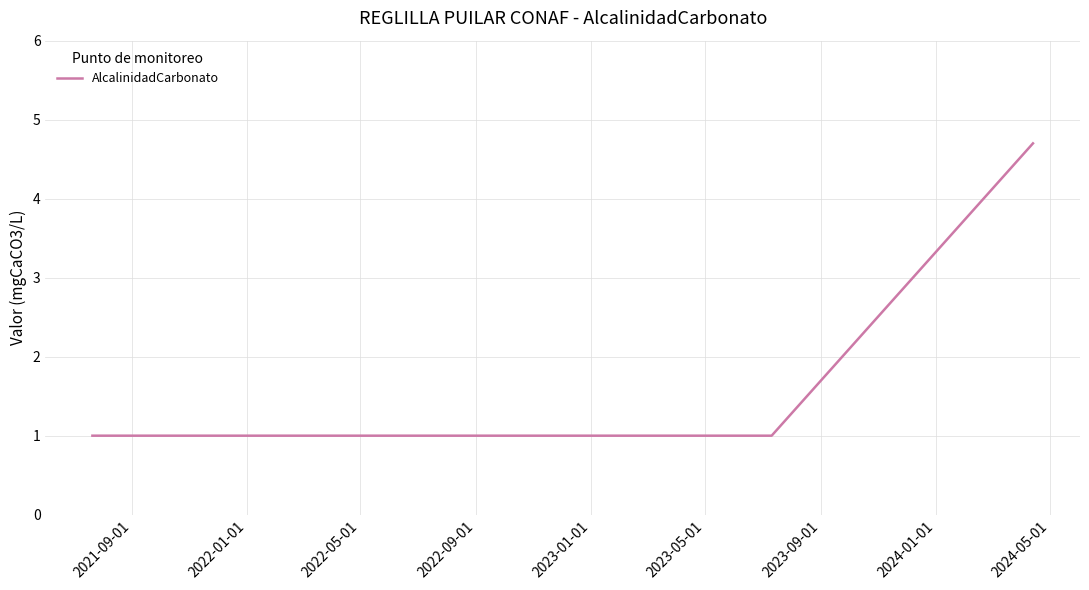

What is the average value?

1.6